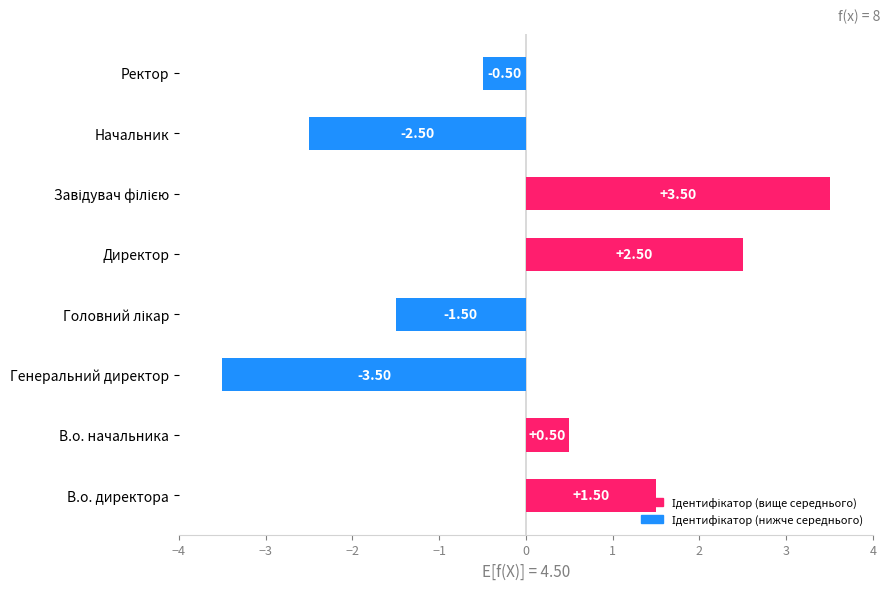

What is the minimum value shown in the chart?

-3.5